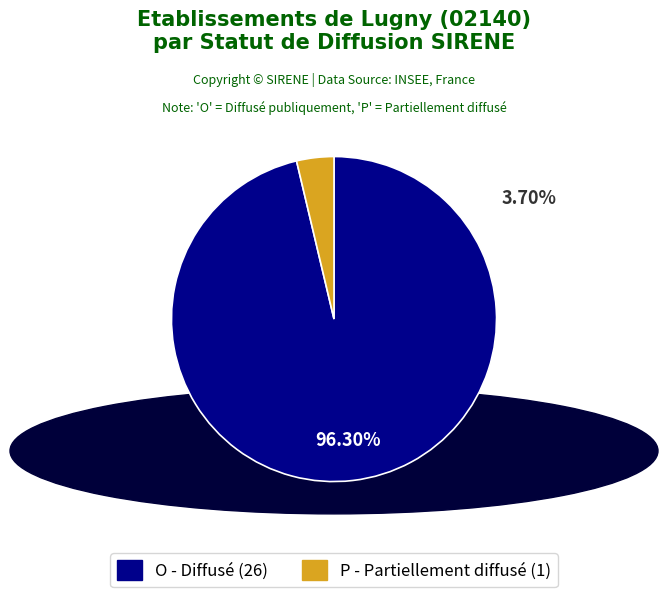

Is there any slice that represents more than half of the pie?

Yes